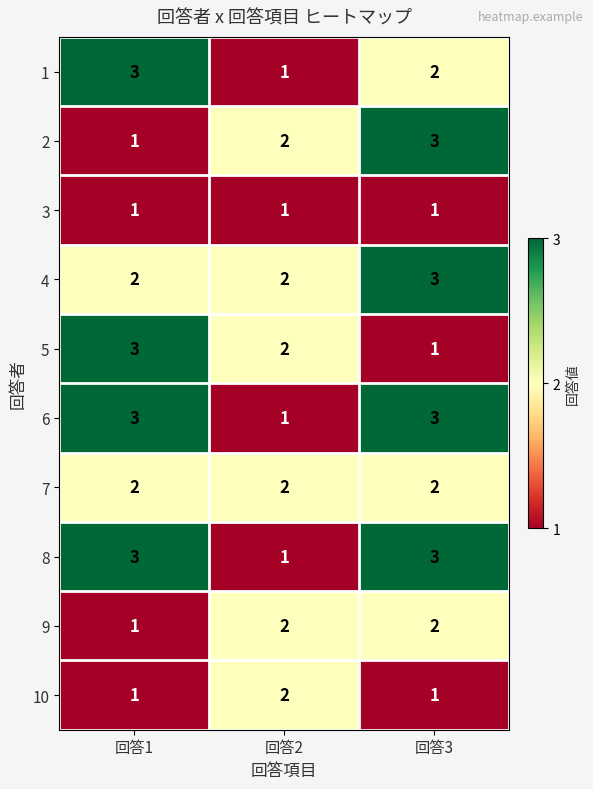

Reading right to left, extract all data points from this chart.

1: 2	1	3
2: 3	2	1
3: 1	1	1
4: 3	2	2
5: 1	2	3
6: 3	1	3
7: 2	2	2
8: 3	1	3
9: 2	2	1
10: 1	2	1